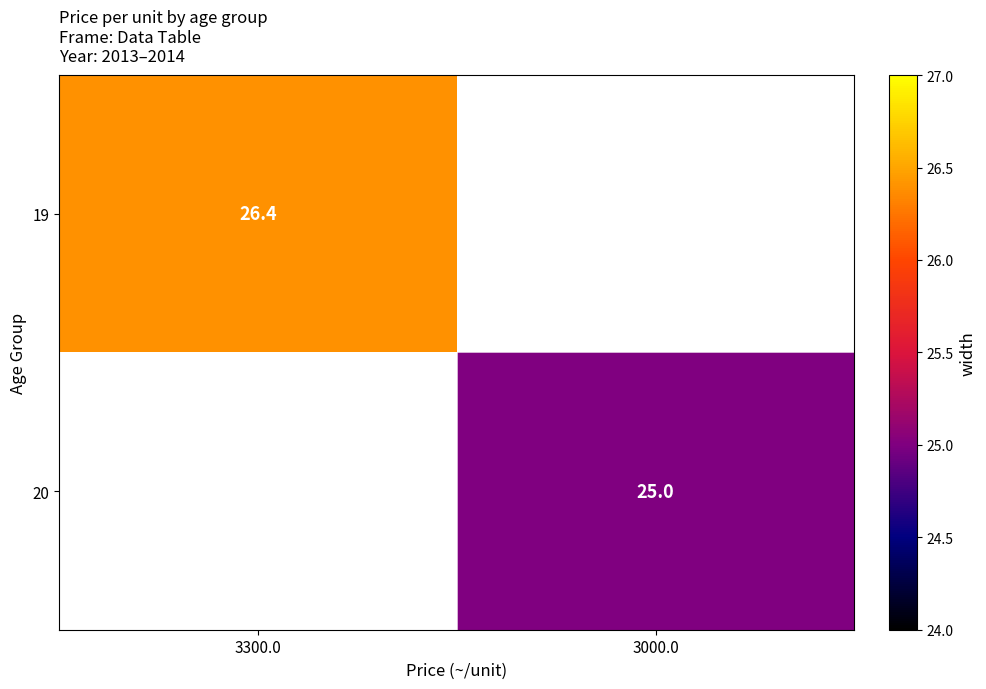

Is it true that 20 equals 36.7 at 3000.0?

False